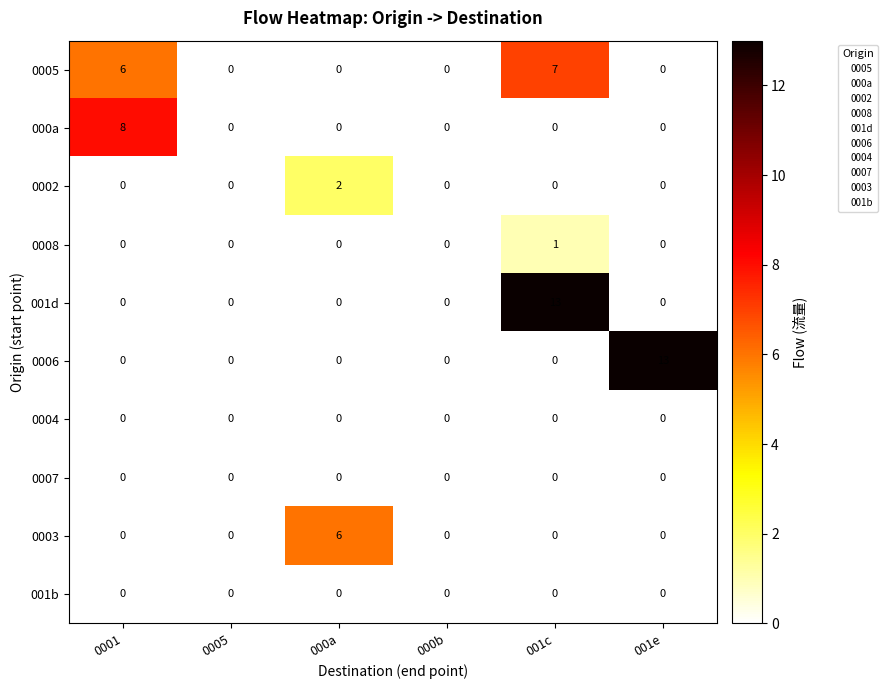

The 001d series shows -5 at 0001. True or false?

False